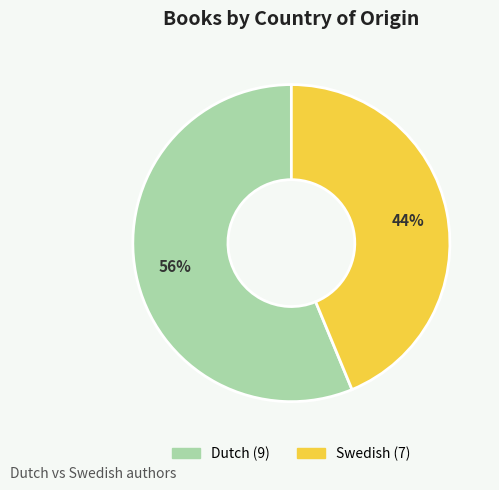

To the nearest percent, what is the average slice percentage?

50%